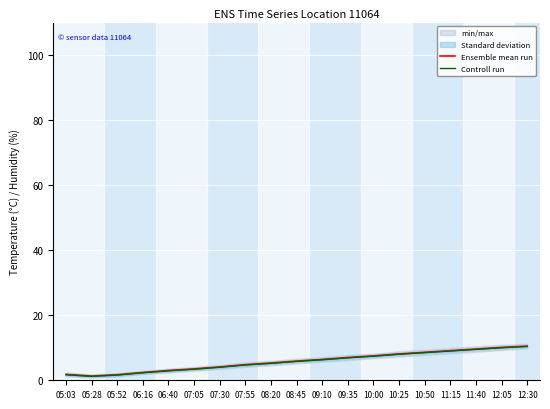

What is the total value across all series at 05:03?

3.5